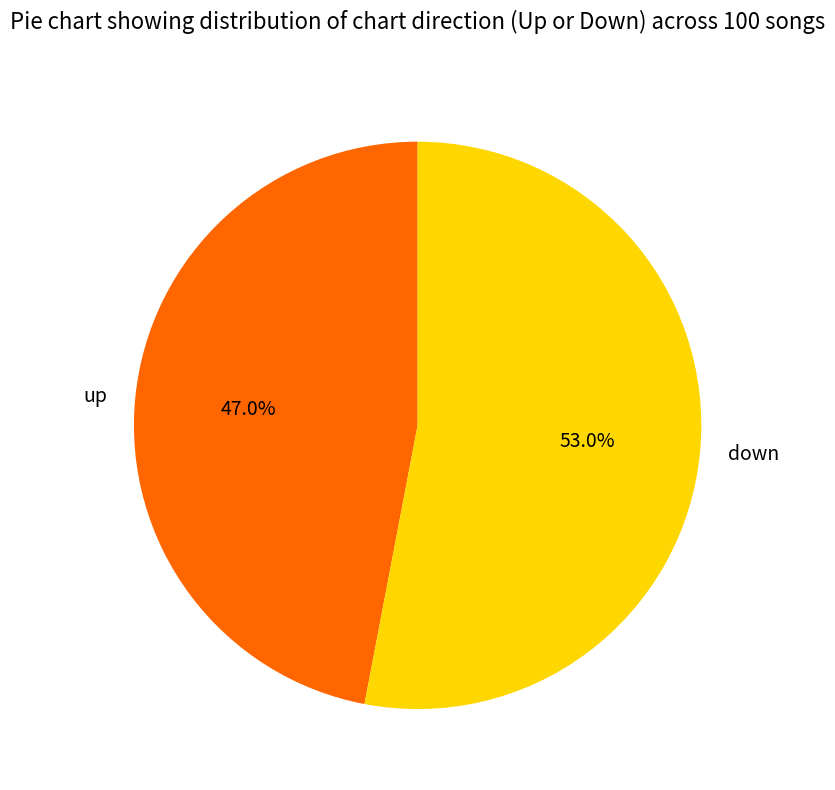

Is there any slice that represents more than half of the pie?

Yes